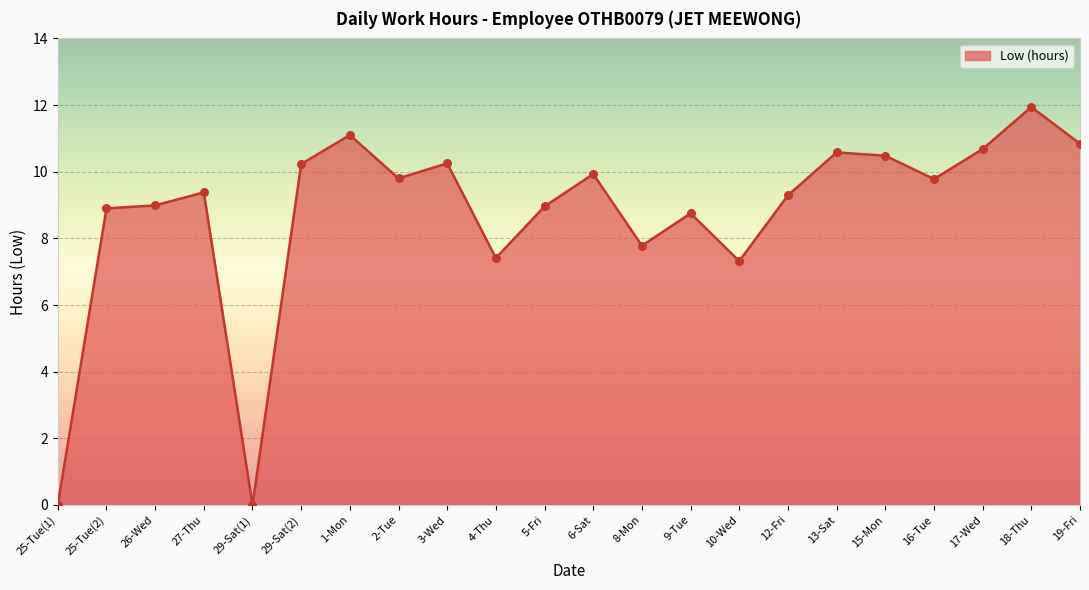

What is the change in value from 25-Tue(1) to 25-Tue(2)?

+8.9